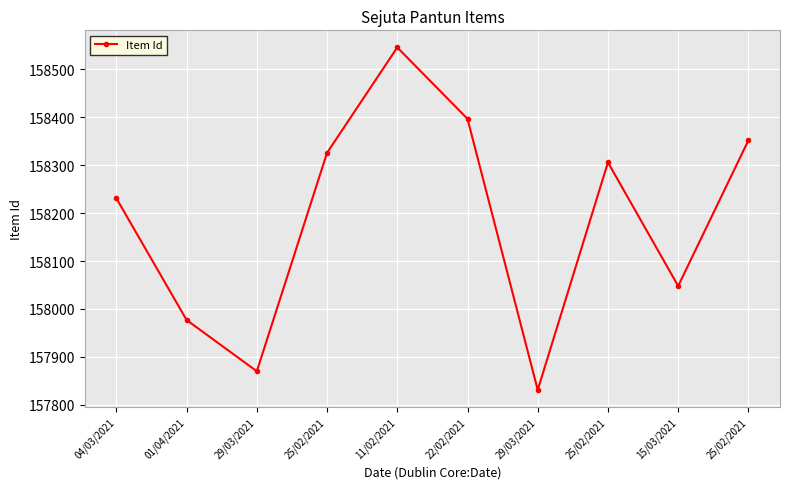

What is the difference between the maximum and minimum values?

715